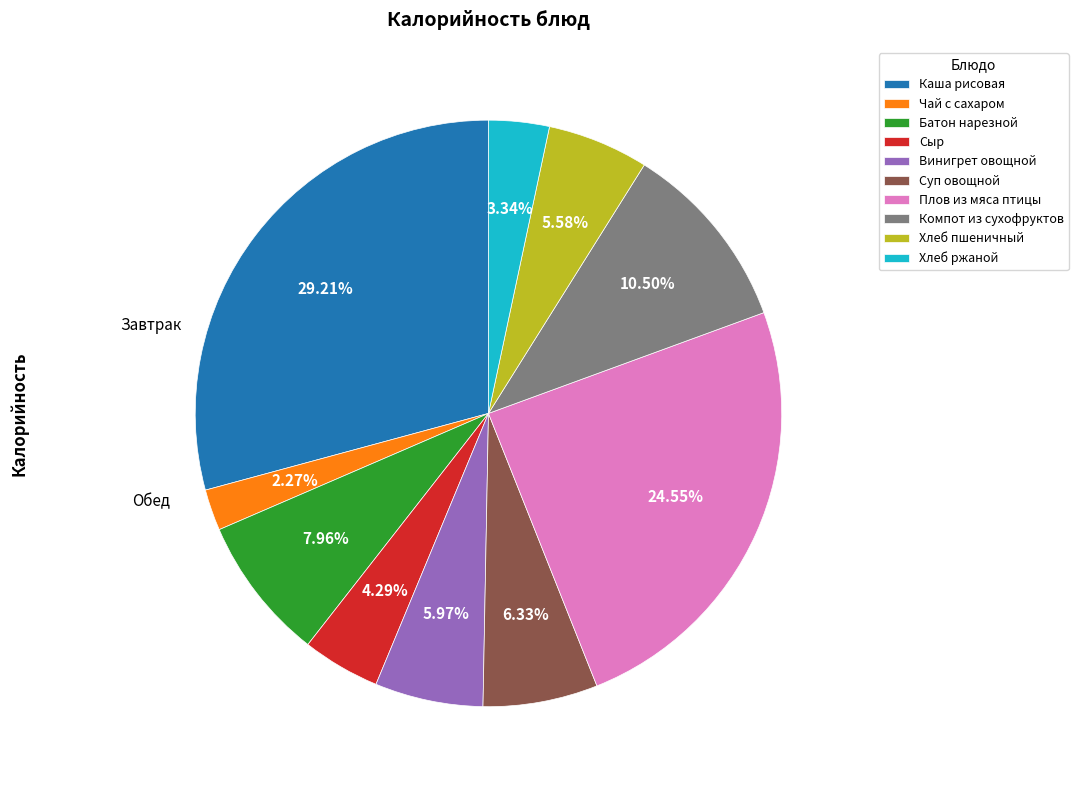

The Сыр slice represents 9% of the pie. True or false?

False